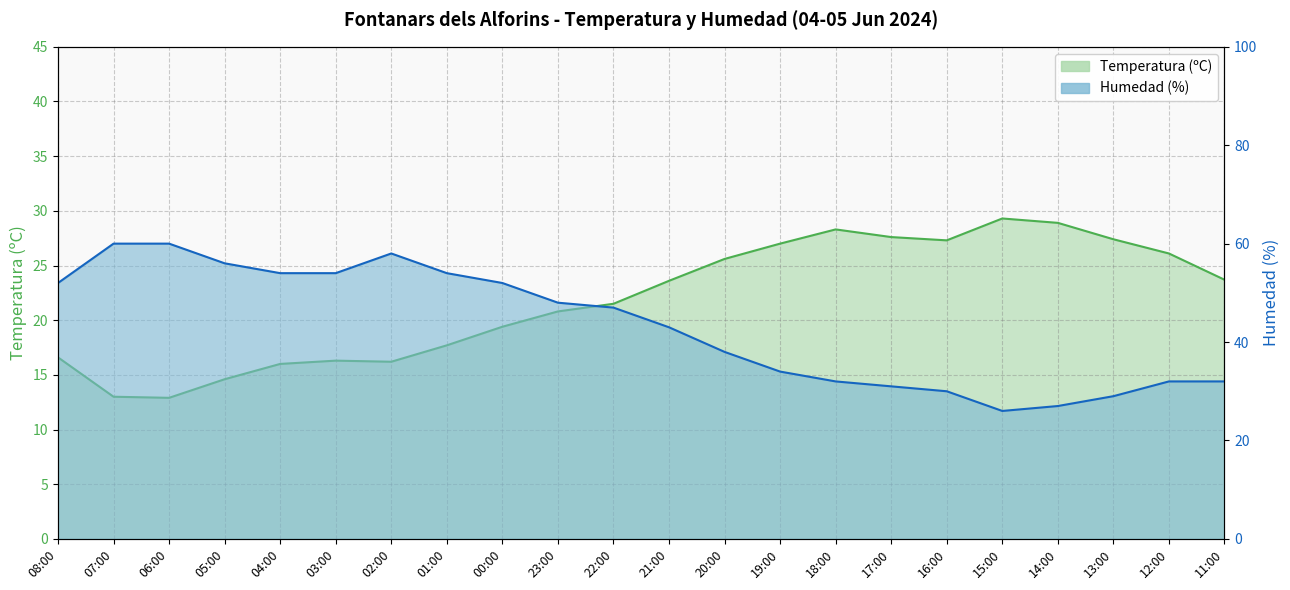

Rank the categories by Humedad (%) value from lowest to highest.

15:00, 14:00, 13:00, 16:00, 17:00, 18:00, 12:00, 11:00, 19:00, 20:00, 21:00, 22:00, 23:00, 08:00, 00:00, 04:00, 03:00, 01:00, 05:00, 02:00, 07:00, 06:00